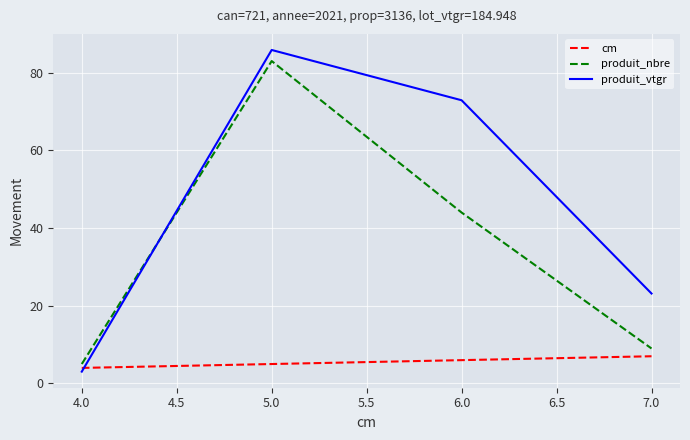

How many lines are shown in the chart?

3